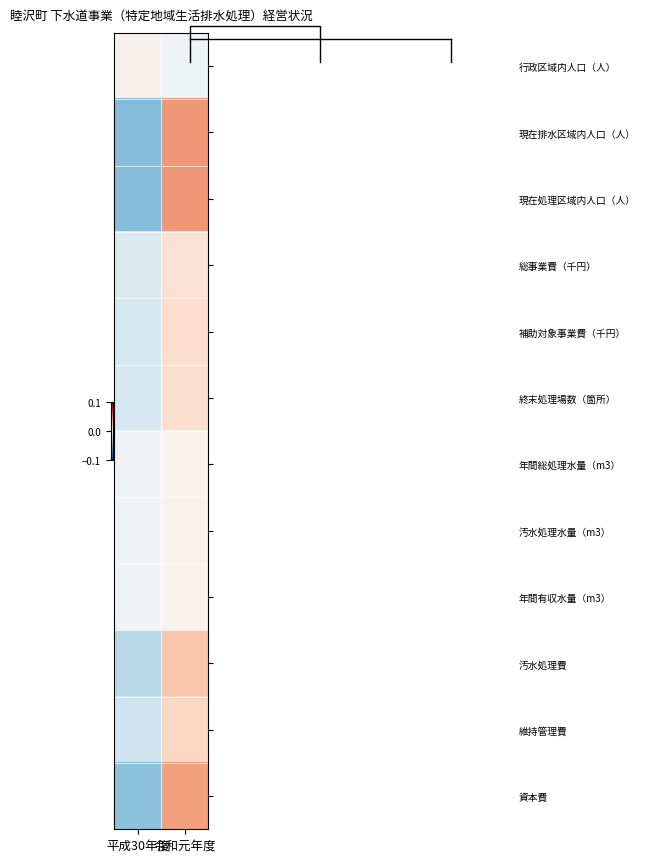

How many values in the 資本費 series exceed 0?

1